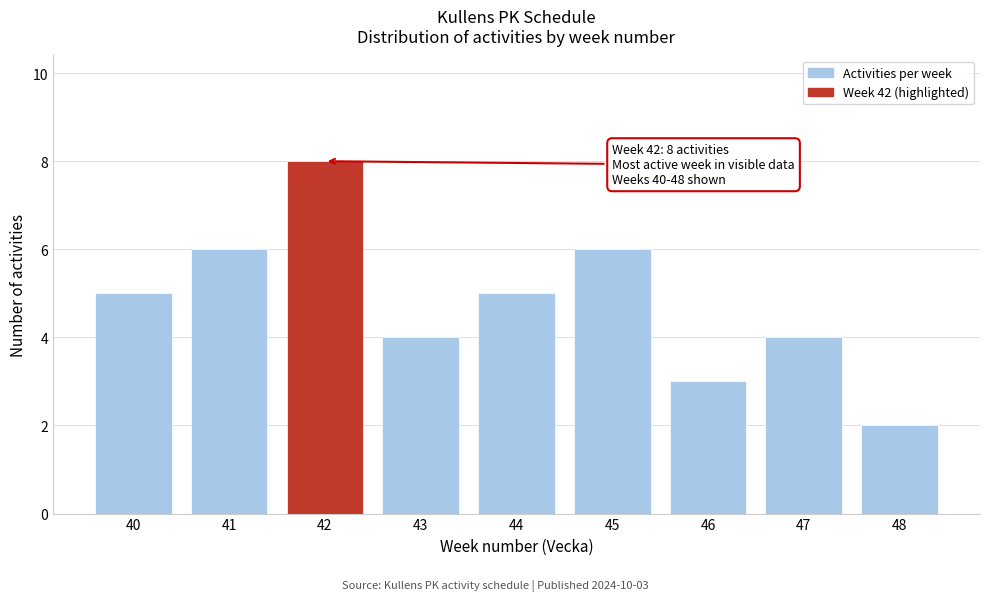

Reading left to right, extract all data points from this chart.

5	6	8	4	5	6	3	4	2